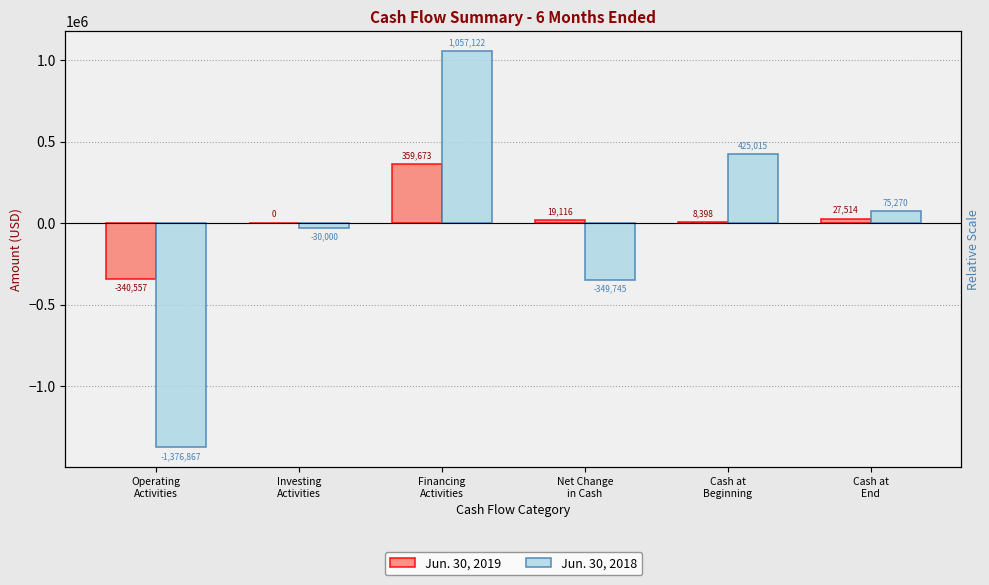

What are all the series names shown in the legend?

Jun. 30, 2019, Jun. 30, 2018